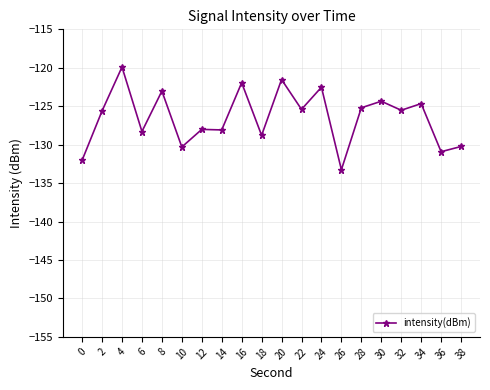

Is this an area chart (filled region under the line)?

No